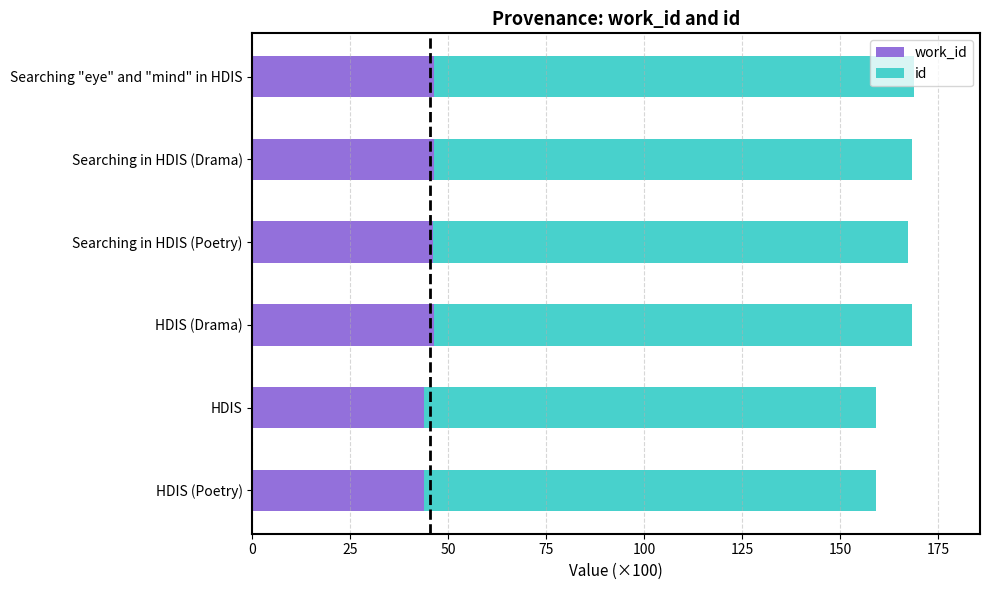

What is the total value across all series at Searching in HDIS (Drama)?

168.4